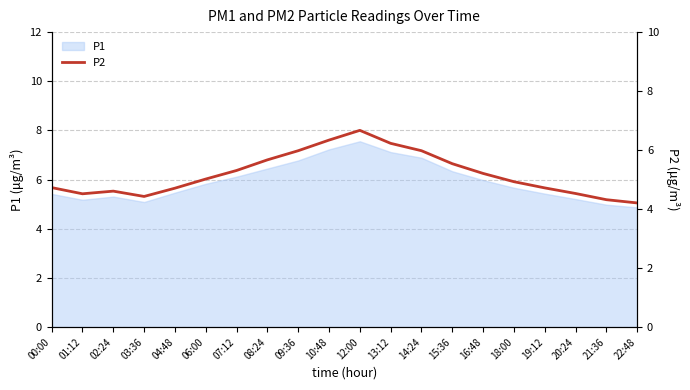

Where is the data nearest to the value 5?

06:00